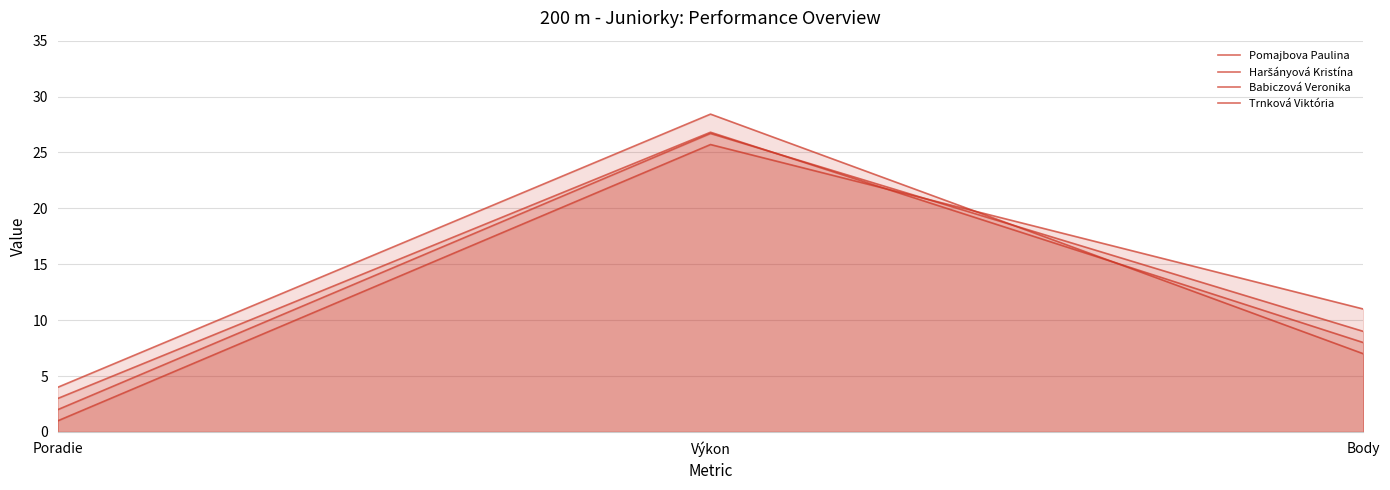

True or false: Babiczová Veronika has a value of 11.8 at Body.

False